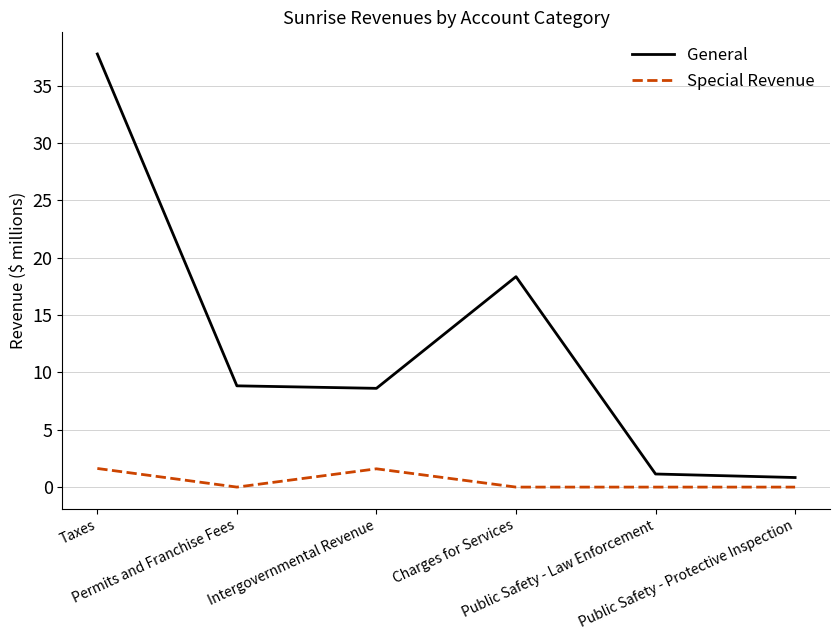

Reading left to right, extract all data points from this chart.

General: 37.8	8.8	8.6	18.3	1.1	0.8
Special Revenue: 1.6	0.0	1.6	0.0	0.0	0.0